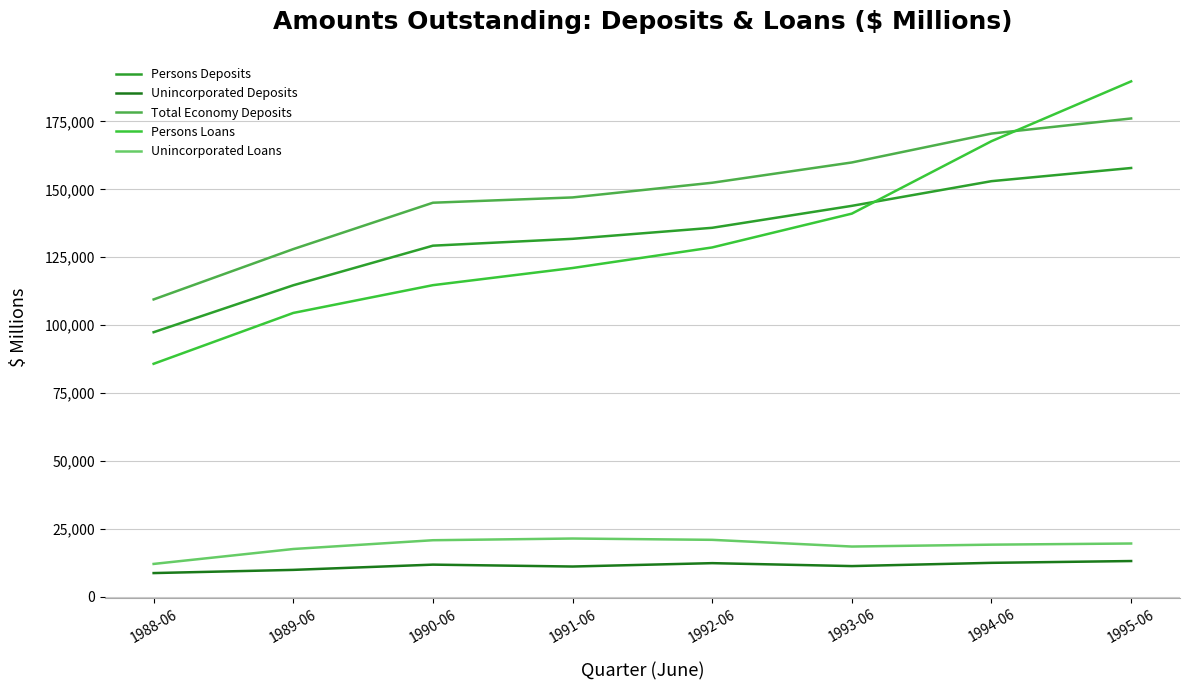

Which has a higher value, 1993-06 or 1988-06?

1993-06